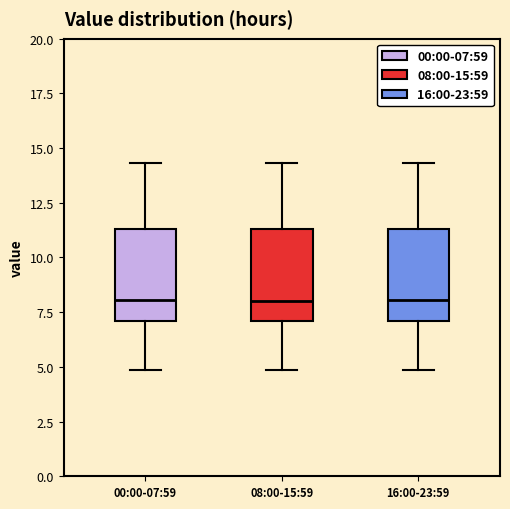

Reading left to right, transcribe this box plot: for each box, give where its median line is, the range the box spans, and where its two whiskers end, as read against the y-axis. The values are not printed on the chart, so give them approximately, as read against the axis.

00:00-07:59: median 8.0, box 7.0 to 11.5, whiskers 5.0 to 14.5
08:00-15:59: median 8.0, box 7.0 to 11.5, whiskers 5.0 to 14.5
16:00-23:59: median 8.0, box 7.0 to 11.5, whiskers 5.0 to 14.5